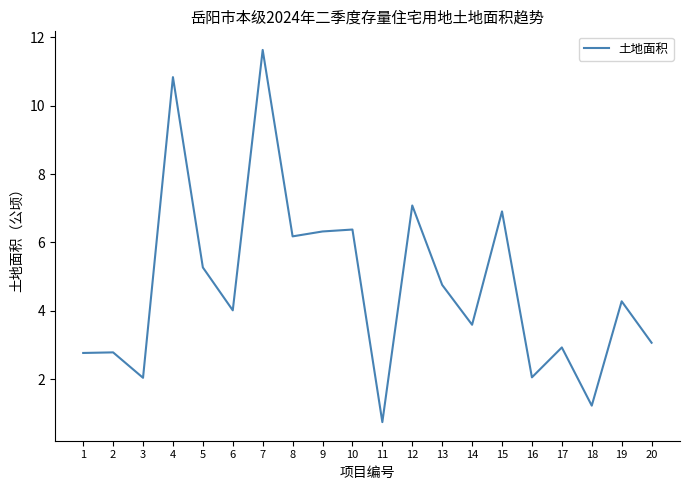

What is the change in value from 1 to 16?

-0.7